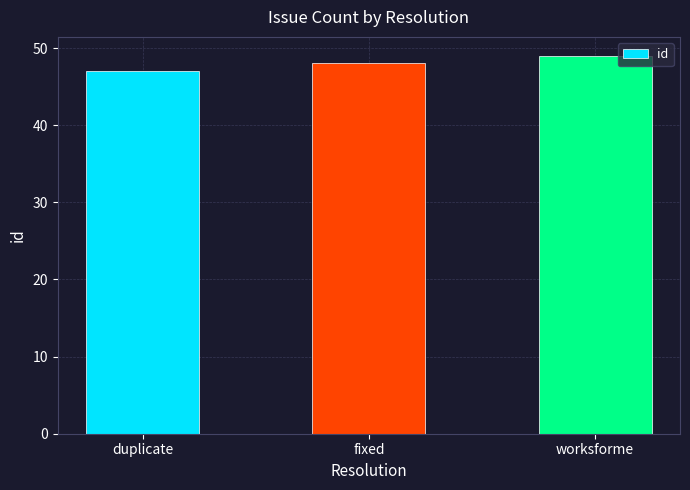

The value at fixed is 48. True or false?

True